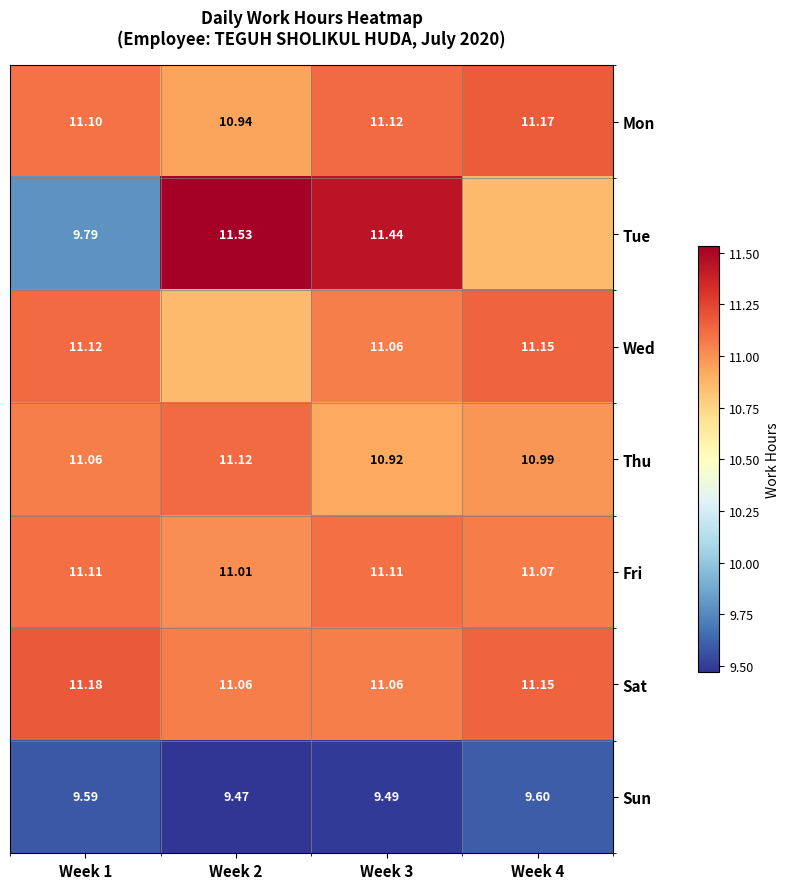

What is the greatest value displayed?

11.5